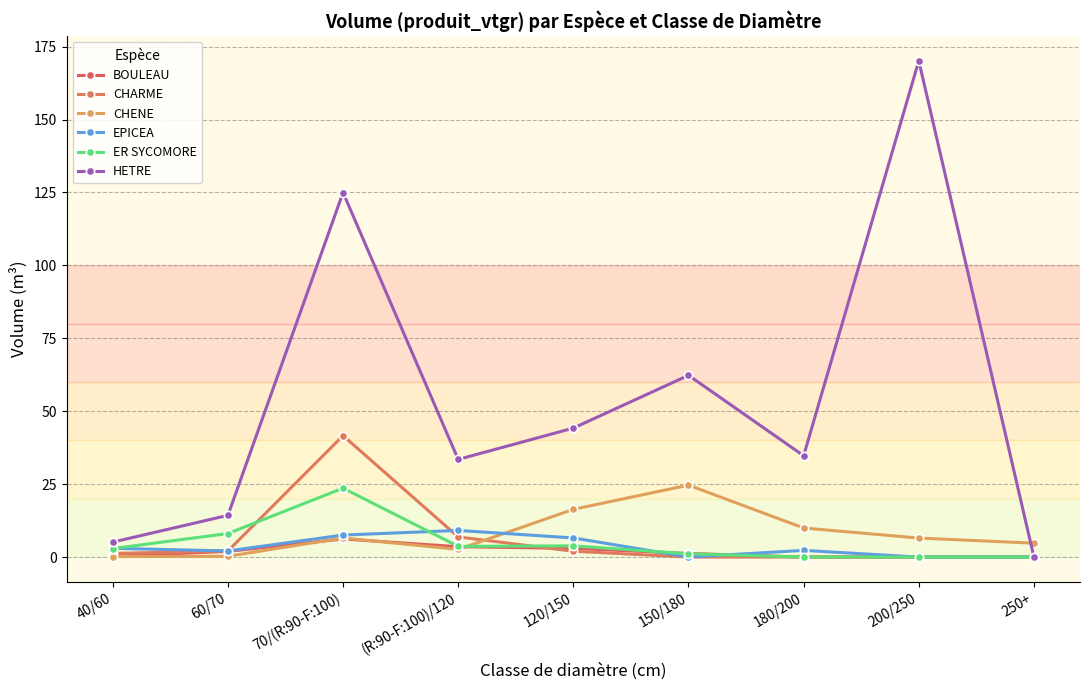

How many distinct data groups are displayed?

6